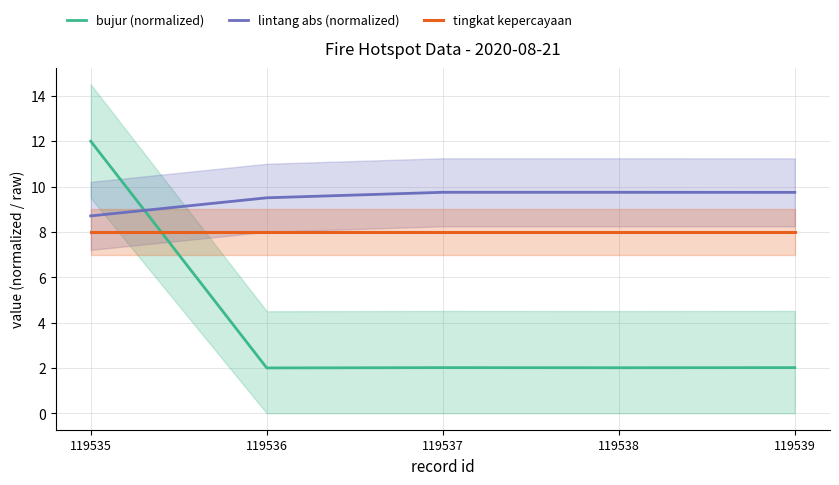

List the series in order of their overall mean, highest first.

lintang abs (normalized), tingkat kepercayaan, bujur (normalized)